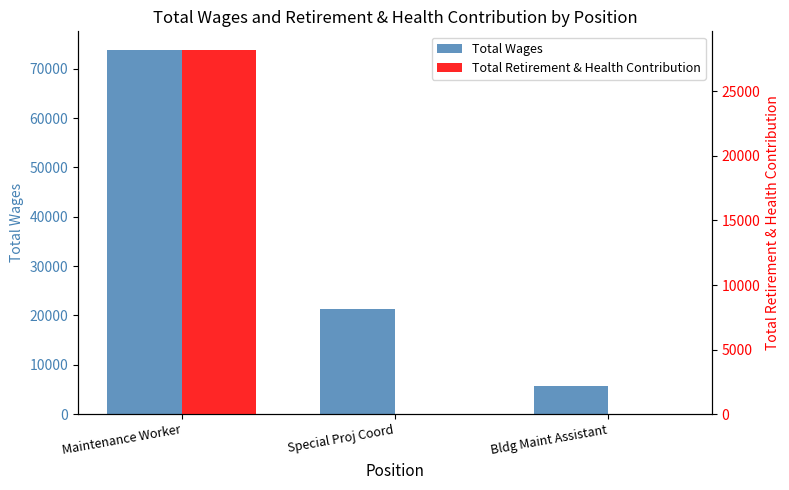

At which label is Total Wages closest to 39830?

Special Proj Coord